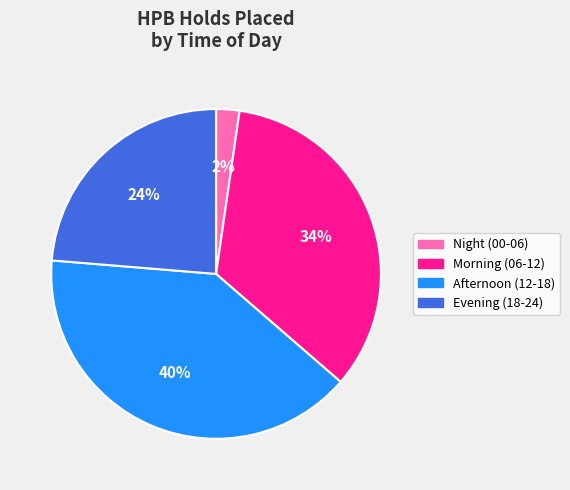

To the nearest percent, what is the average slice percentage?

25%